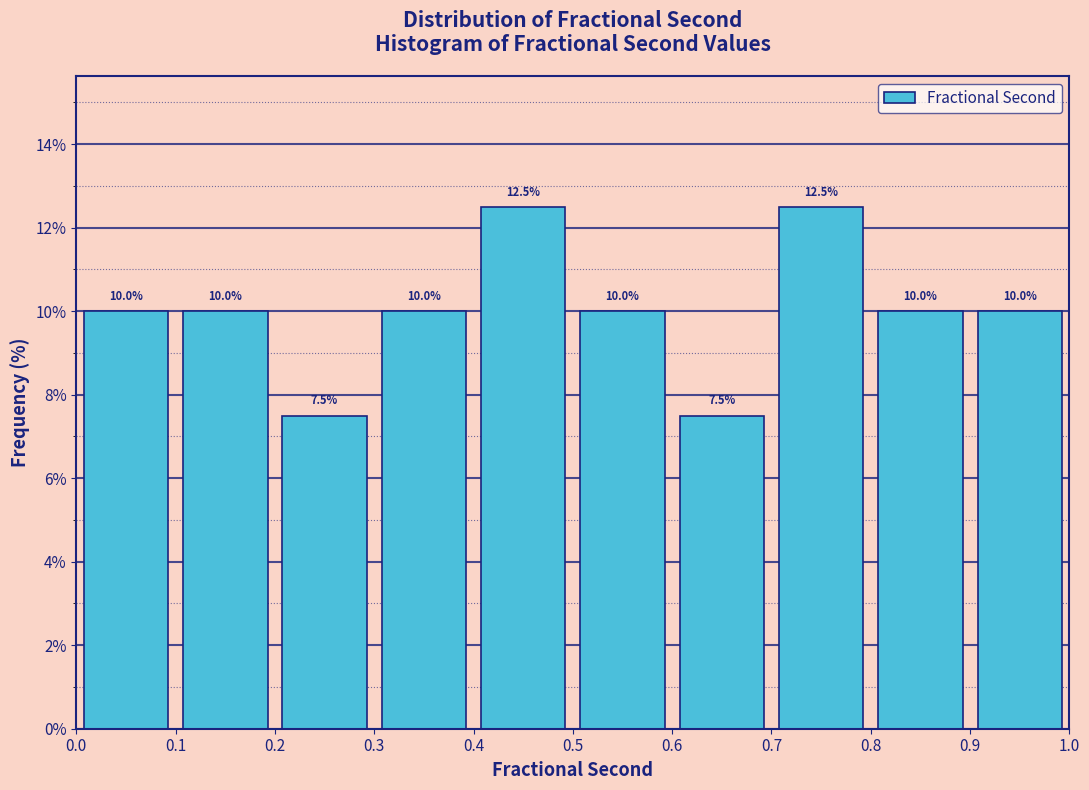

How tall is the bar that spans 0.9 to 1.0 on the x-axis?

10.0